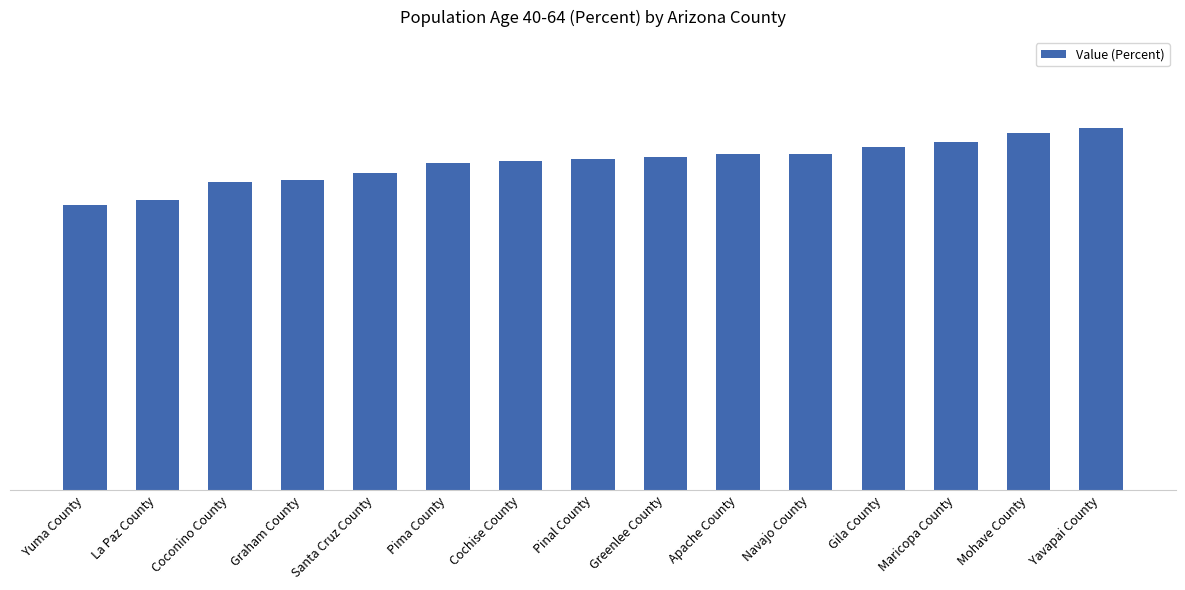

At which category does the chart reach its peak across all series?

Yavapai County